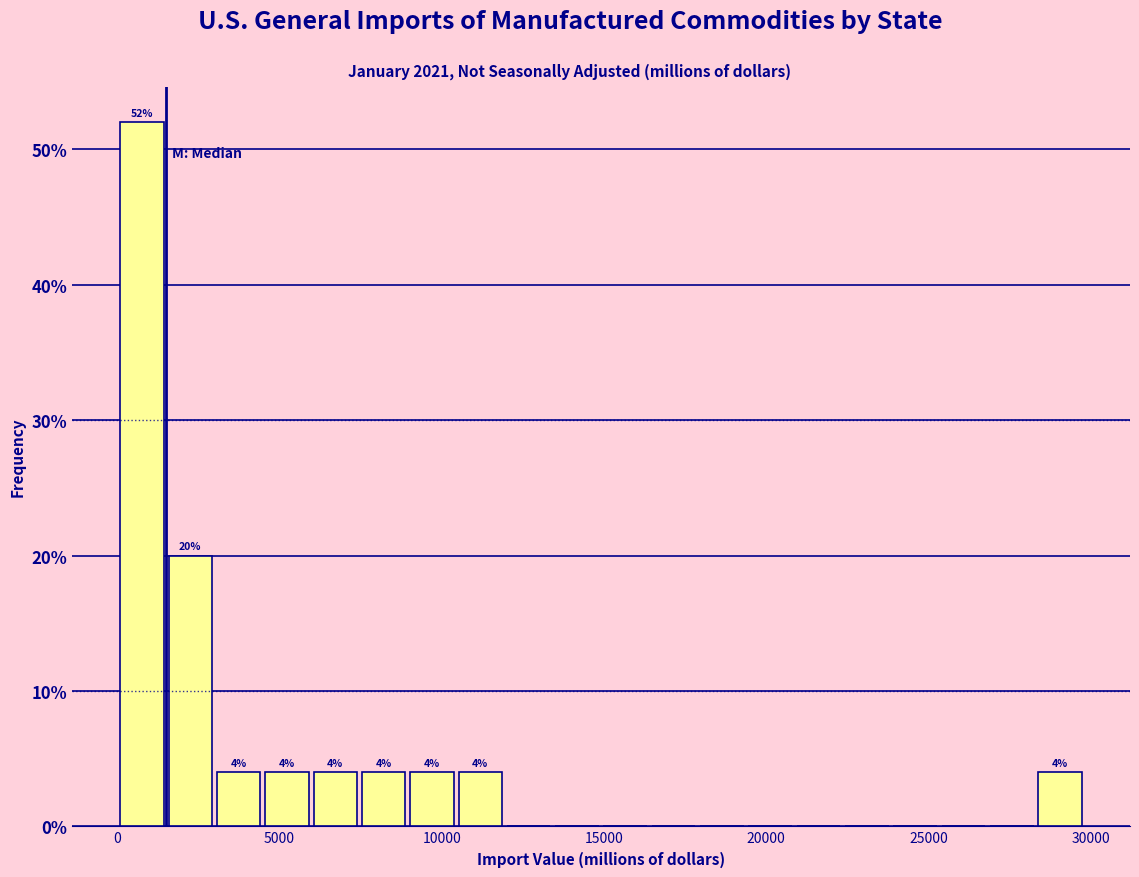

Read against the x-axis, roughly where is the centre of the tallest bar?

1000